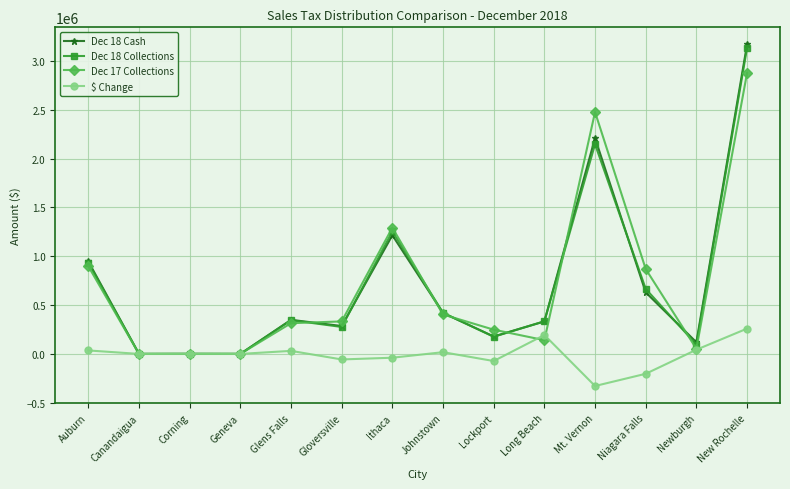

Count the number of categories in the chart.

14